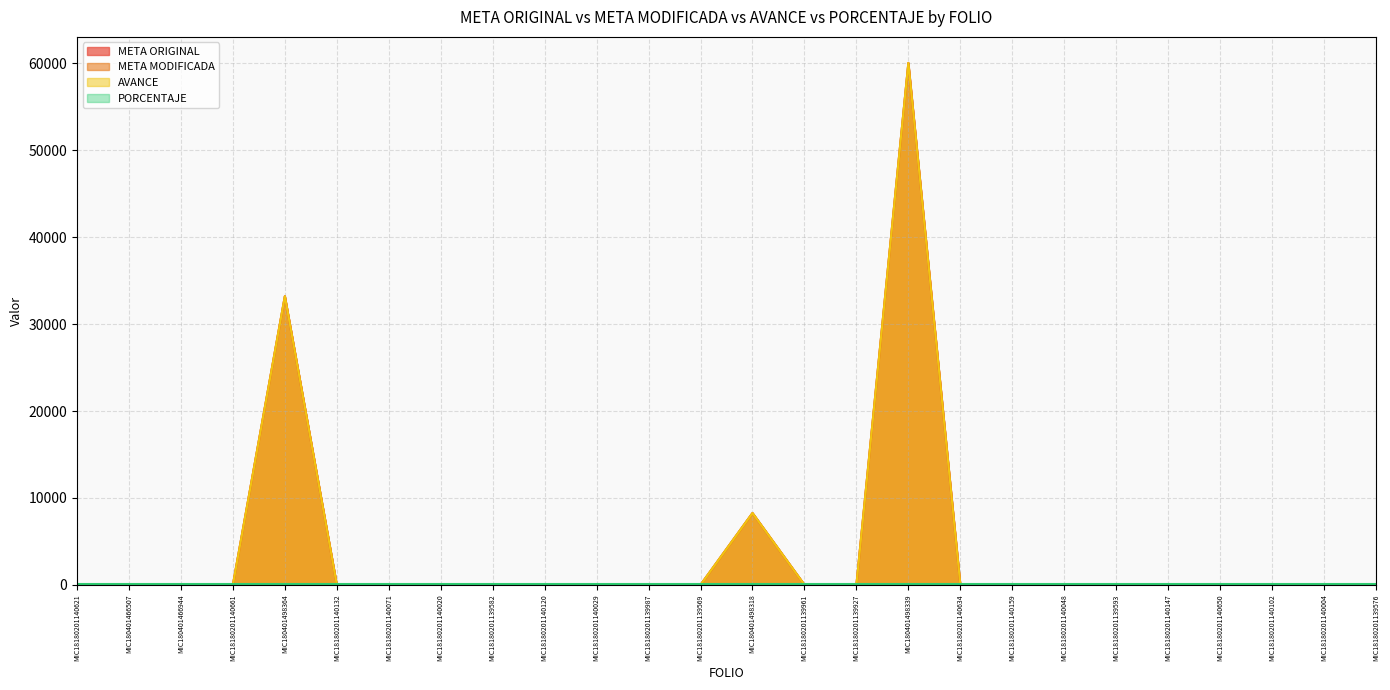

What is the difference between the AVANCE values at MIC180401466507 and MIC18180201140634?

35